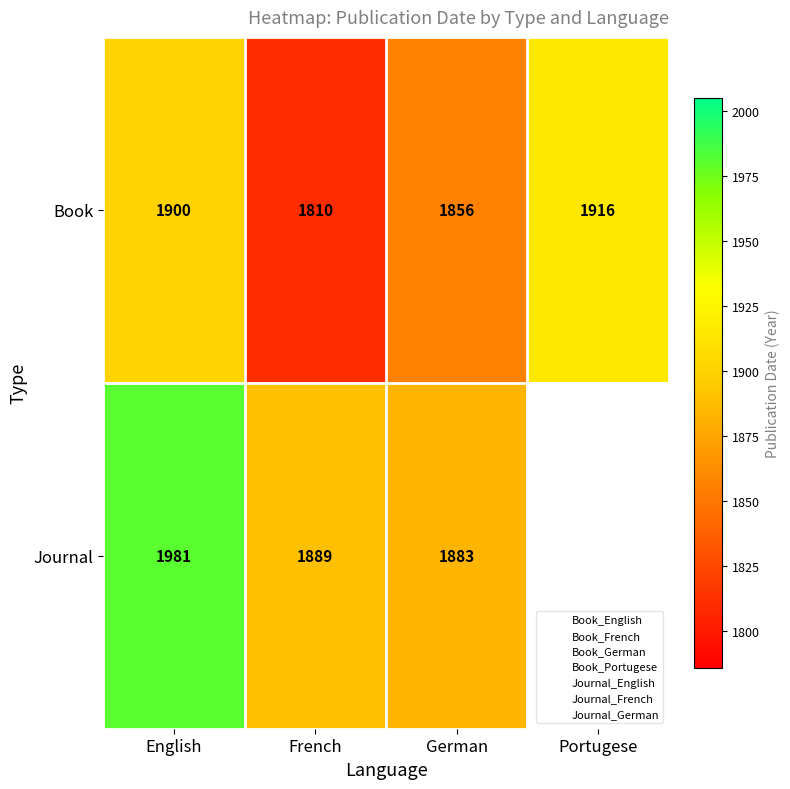

List the series in order of their overall mean, lowest first.

Journal, Book